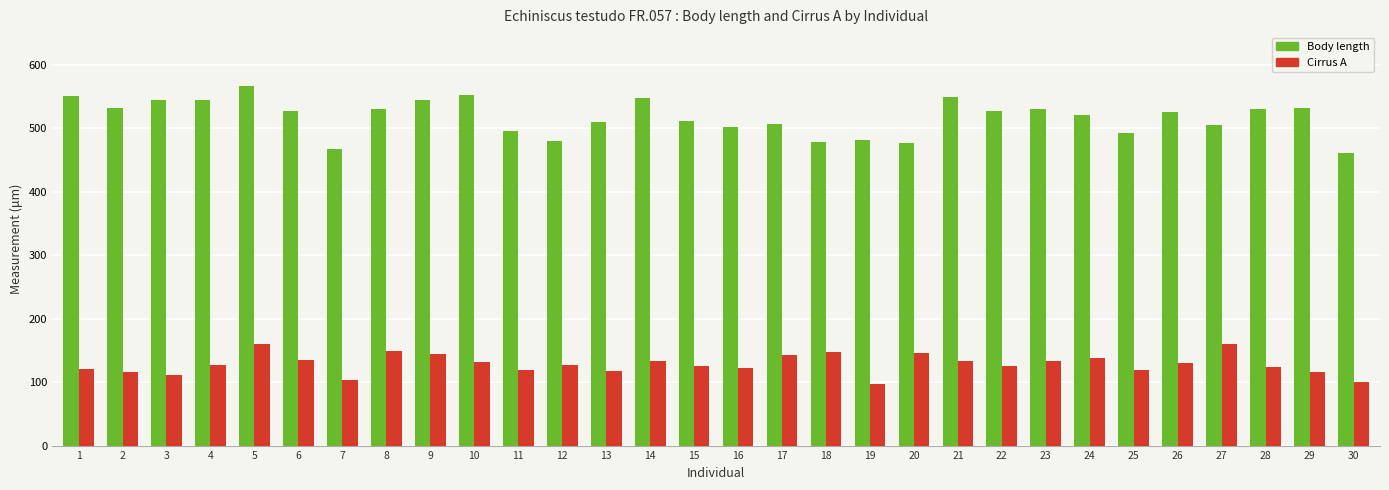

Which series has the largest range (max minus min)?

Body length